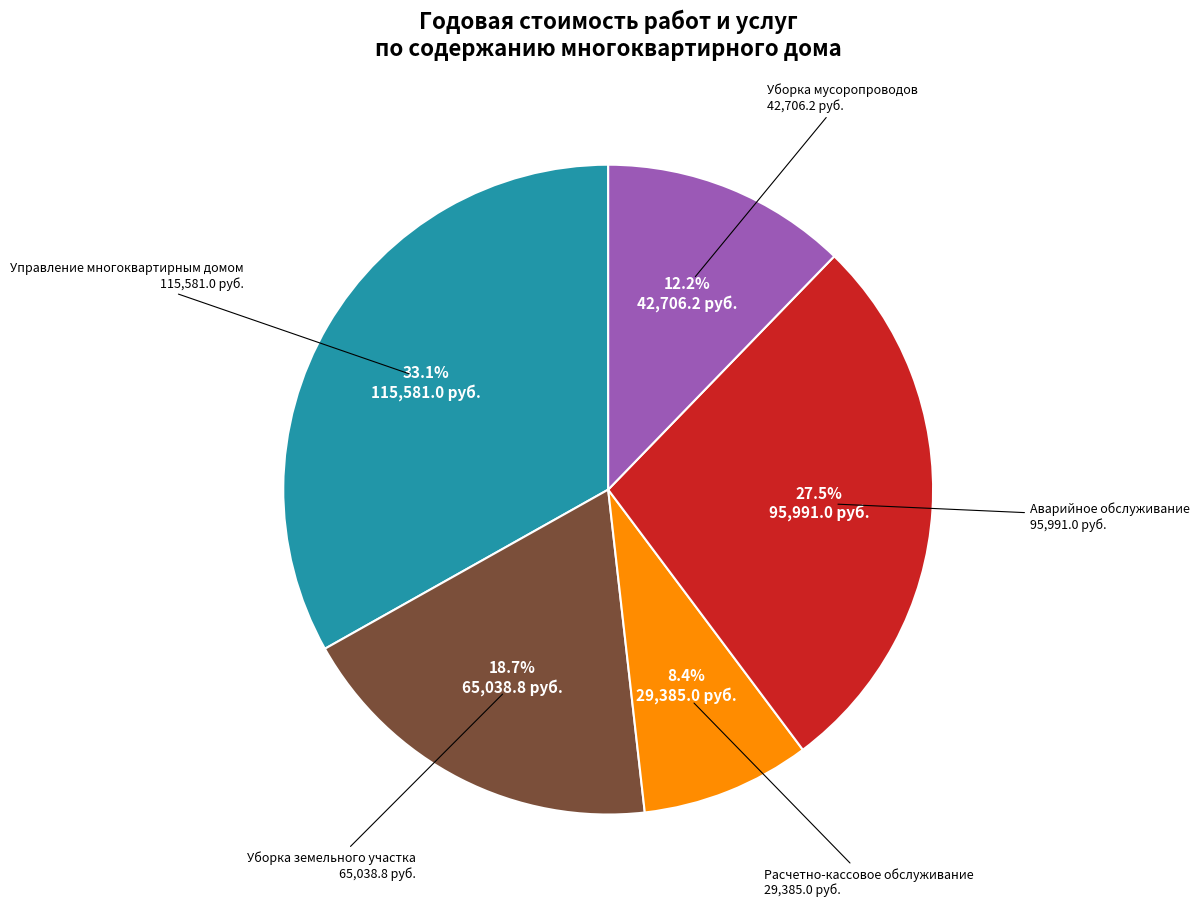

What is the smallest slice in the pie chart?

Расчетно-кассовое обслуживание